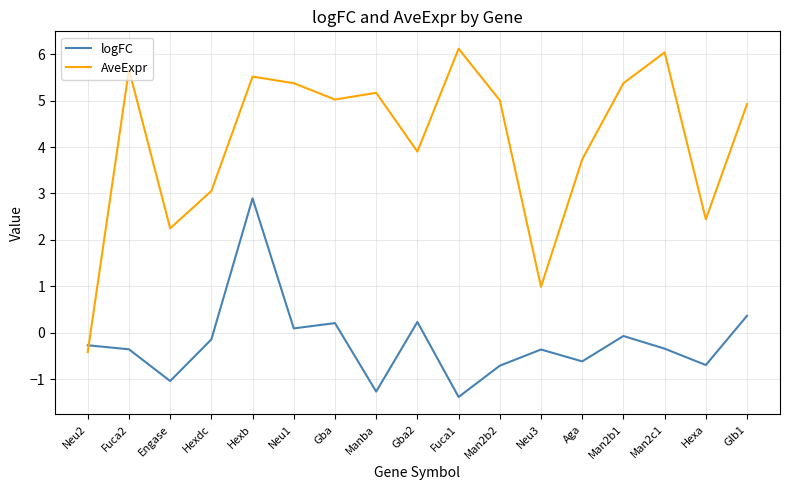

What position from the left is Man2b2?

11